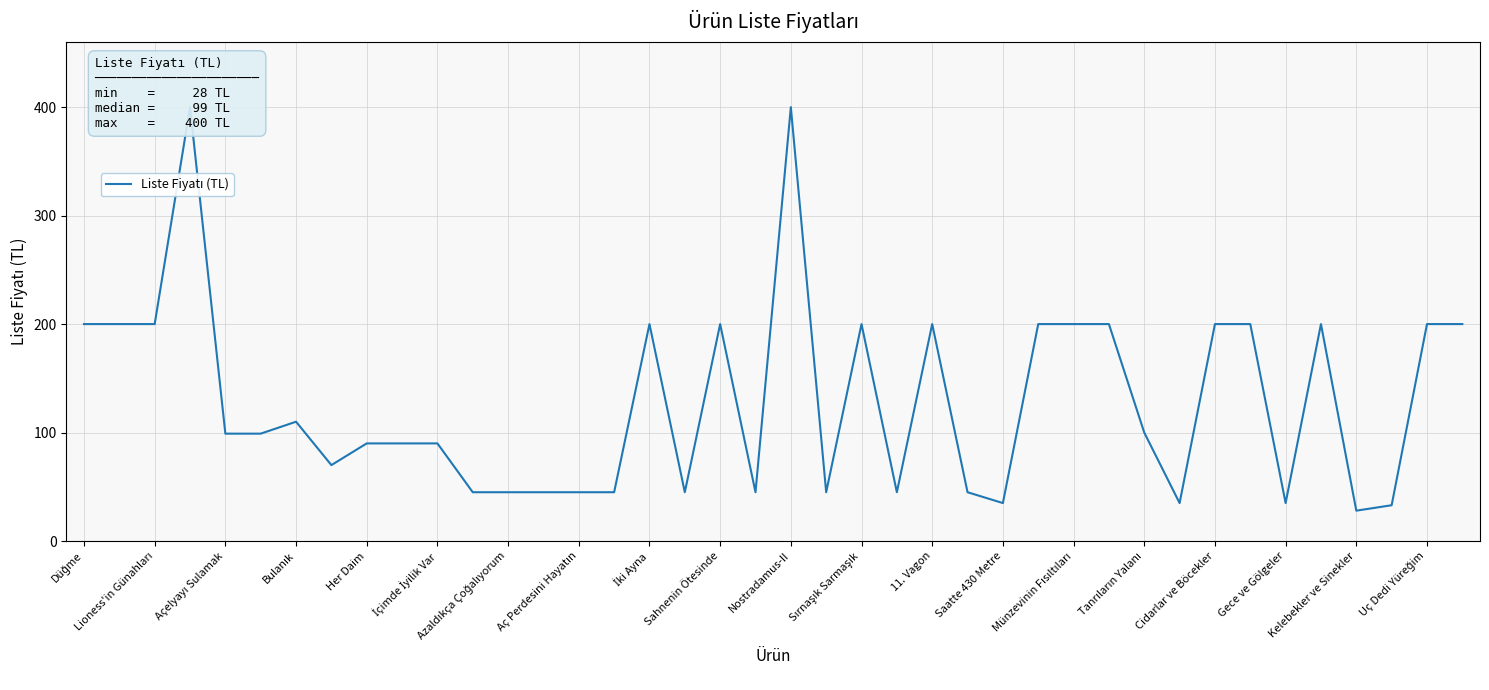

The chart shows a value of 21 at İçimde İyilik Var. True or false?

False